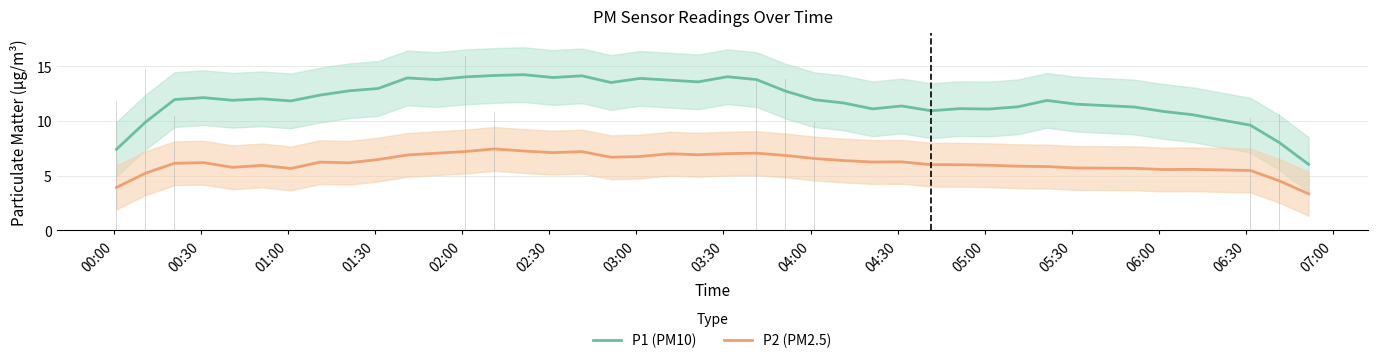

What is the average value of the P2 (PM2.5) series?

6.2